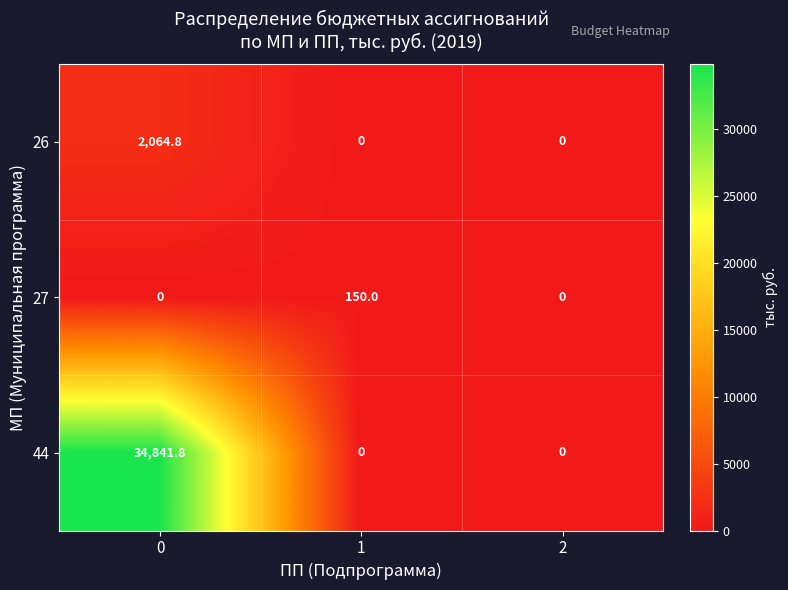

The 44 series shows 0.0 at 2. True or false?

True